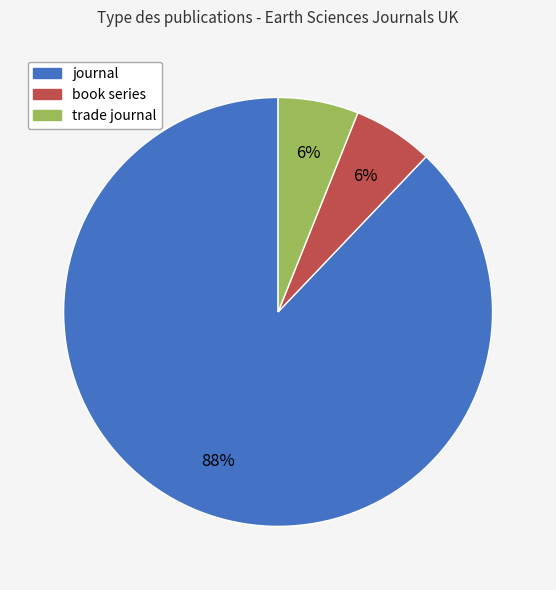

Is there any slice that represents more than half of the pie?

Yes